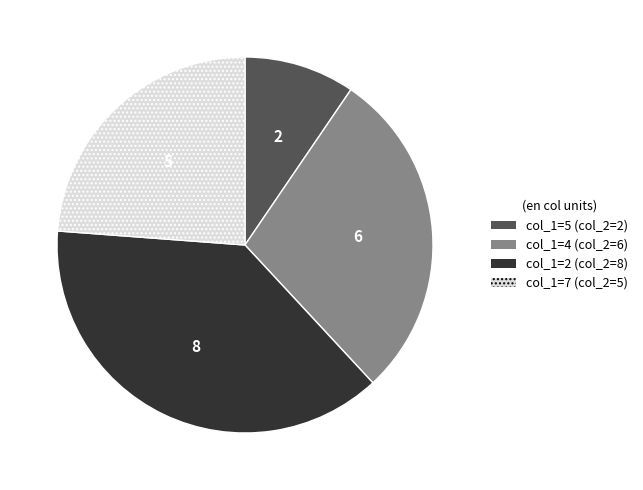

Is there a majority slice in this chart?

No